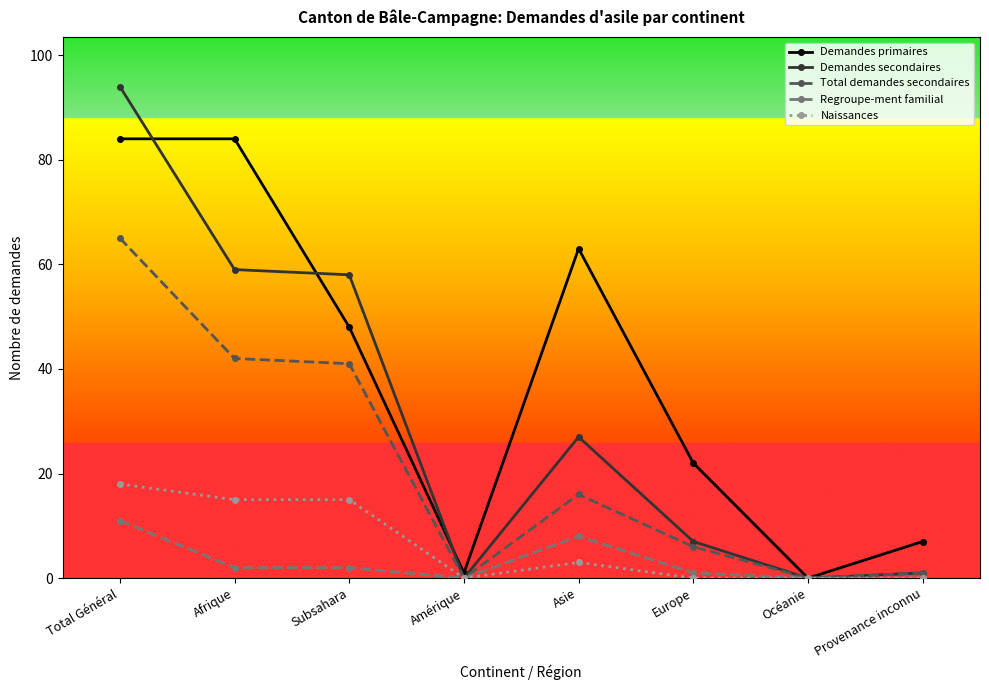

What is the sum of the Demandes primaires values at Total Général and Europe?

106